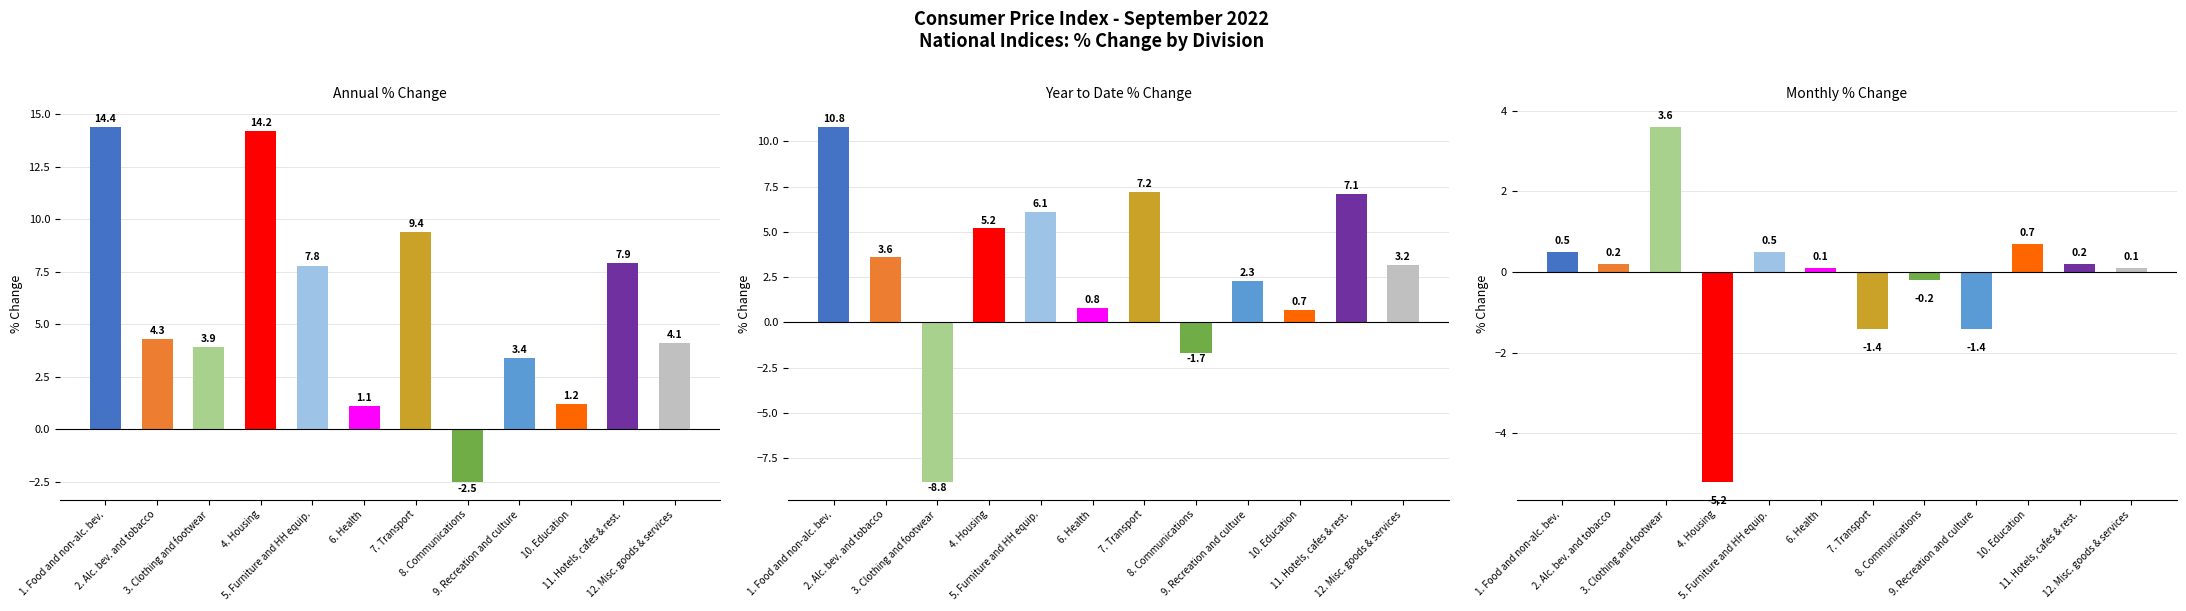

Reading left to right, list all the values displayed in this chart.

Annual % Change: 14.4	4.3	3.9	14.2	7.8	1.1	9.4	-2.5	3.4	1.2	7.9	4.1
Year to Date % Change: 10.8	3.6	-8.8	5.2	6.1	0.8	7.2	-1.7	2.3	0.7	7.1	3.2
Monthly % Change: 0.5	0.2	3.6	-5.2	0.5	0.1	-1.4	-0.2	-1.4	0.7	0.2	0.1